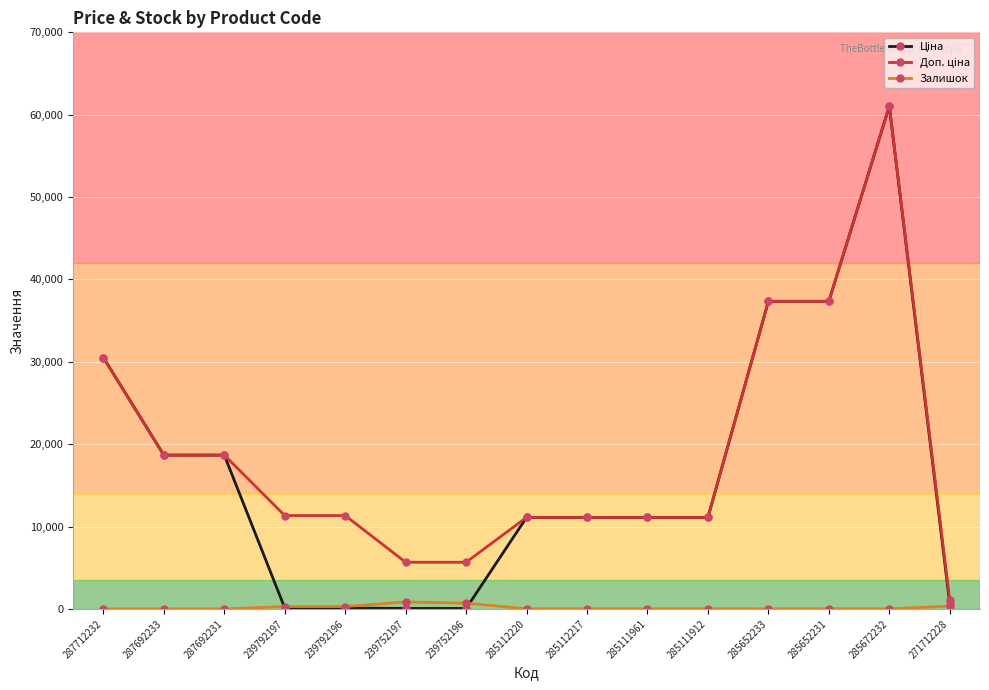

At which category is the sum across all series the highest?

285672232